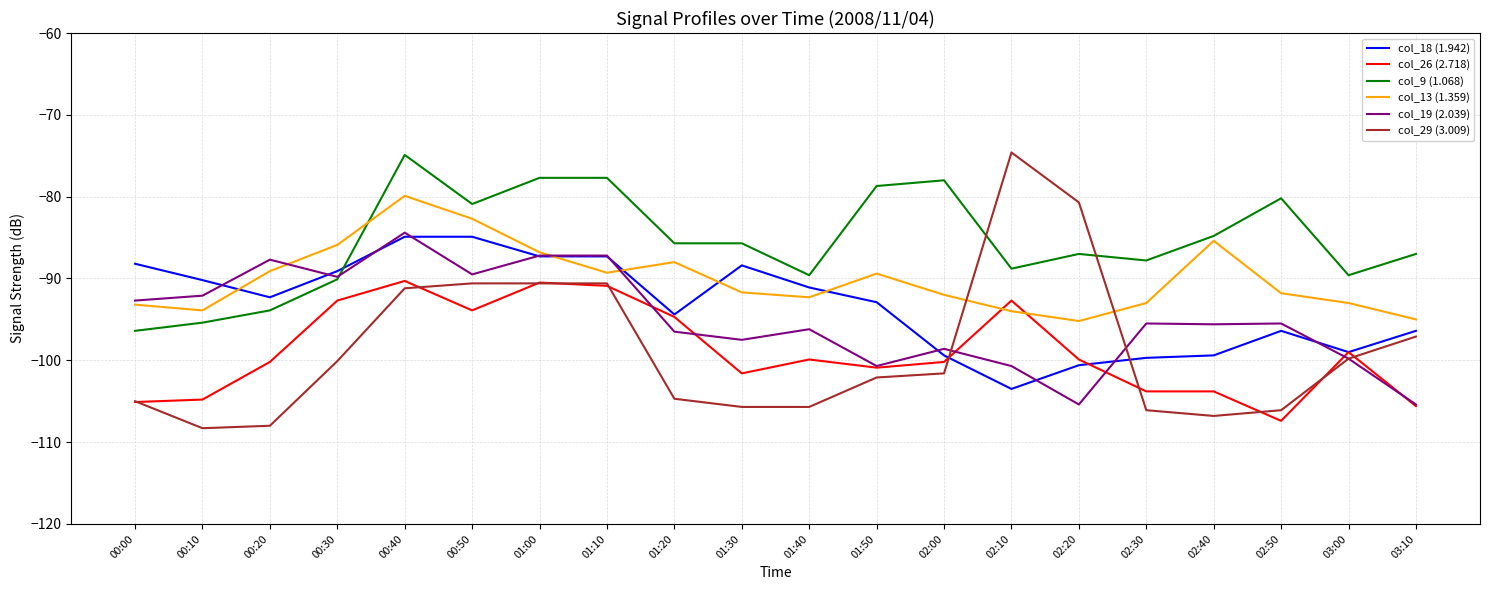

True or false: col_9 (1.068) and col_26 (2.718) intersect in this chart.

False